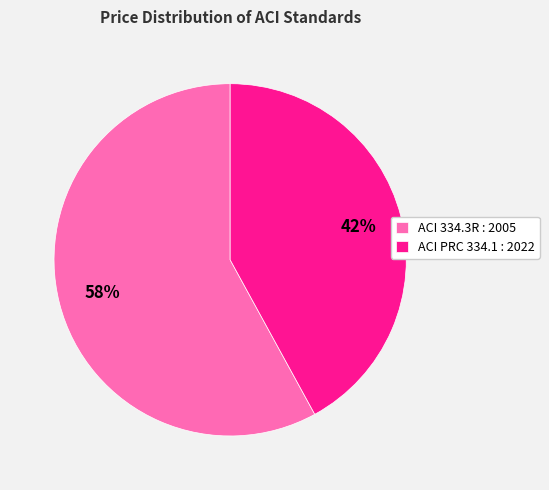

How many segments does this pie chart have?

2